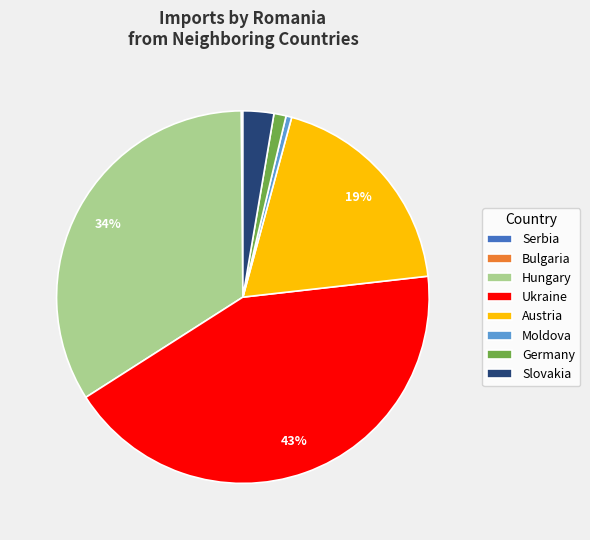

Does Slovakia represent more than half of the total?

No